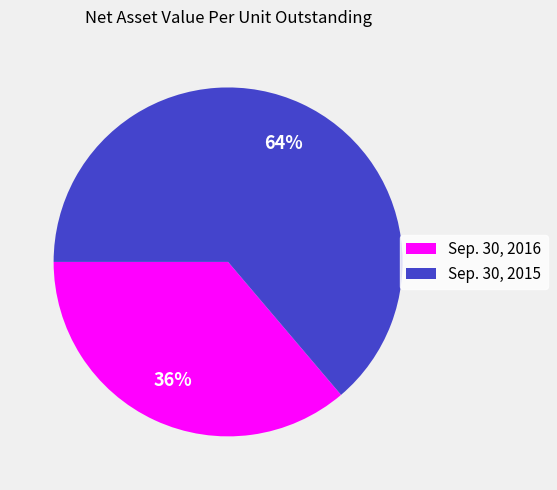

True or false: Sep. 30, 2015 accounts for 64% of the total.

True